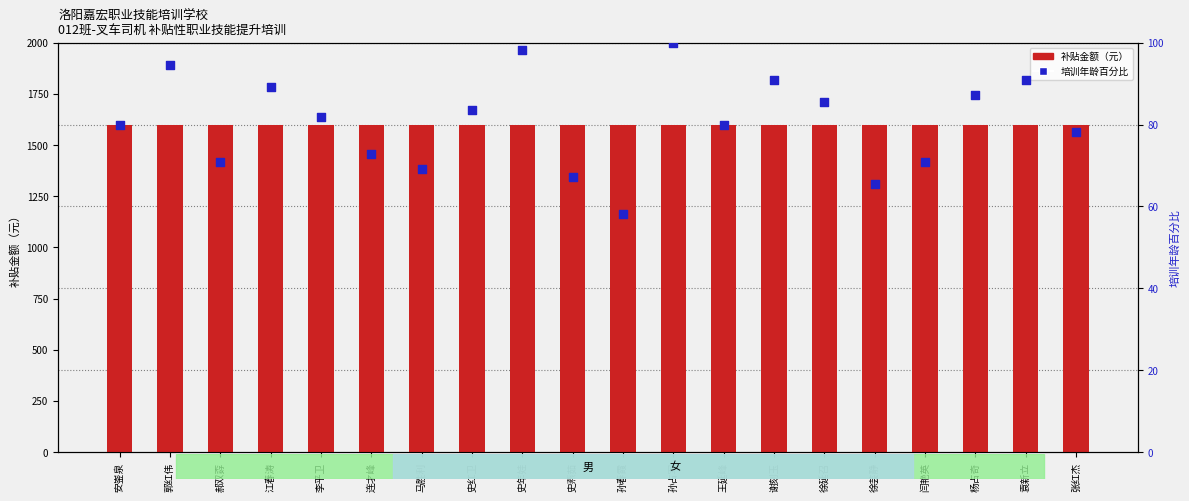

Which series reaches the minimum Y coordinate?

培训年龄百分比